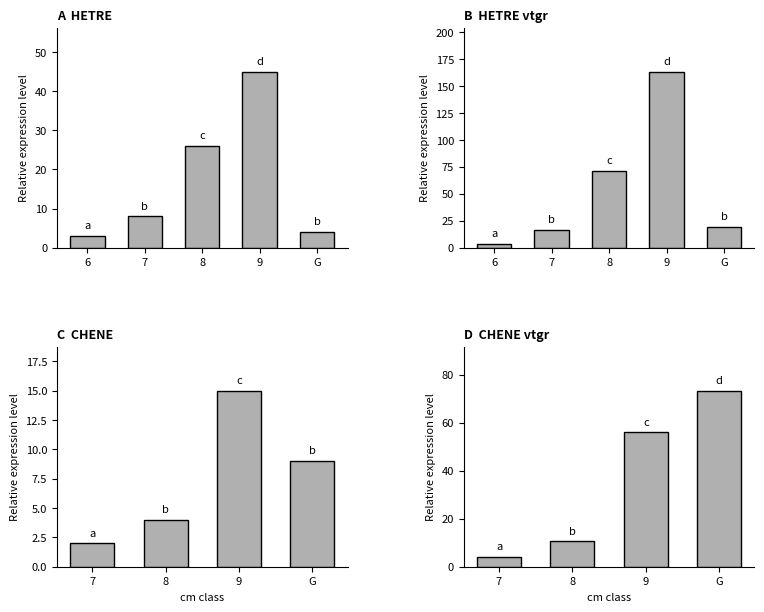

Does the chart contain any negative values?

No